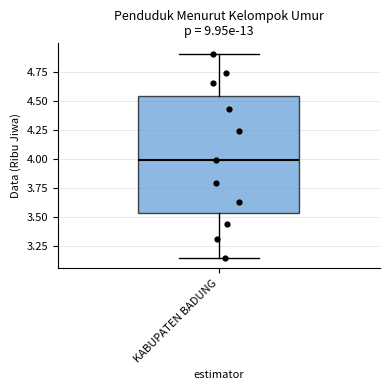

Where does the median line of the box for KABUPATEN BADUNG sit on the y-axis? The values are not printed on the chart, so give them approximately, as read against the axis.

4.00